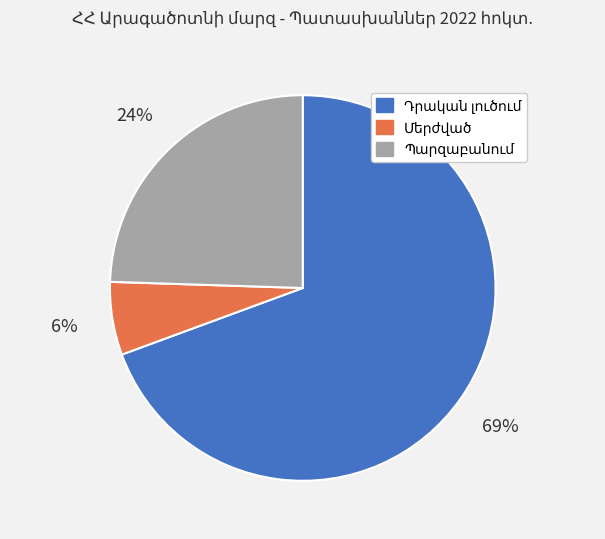

How many segments does this pie chart have?

3